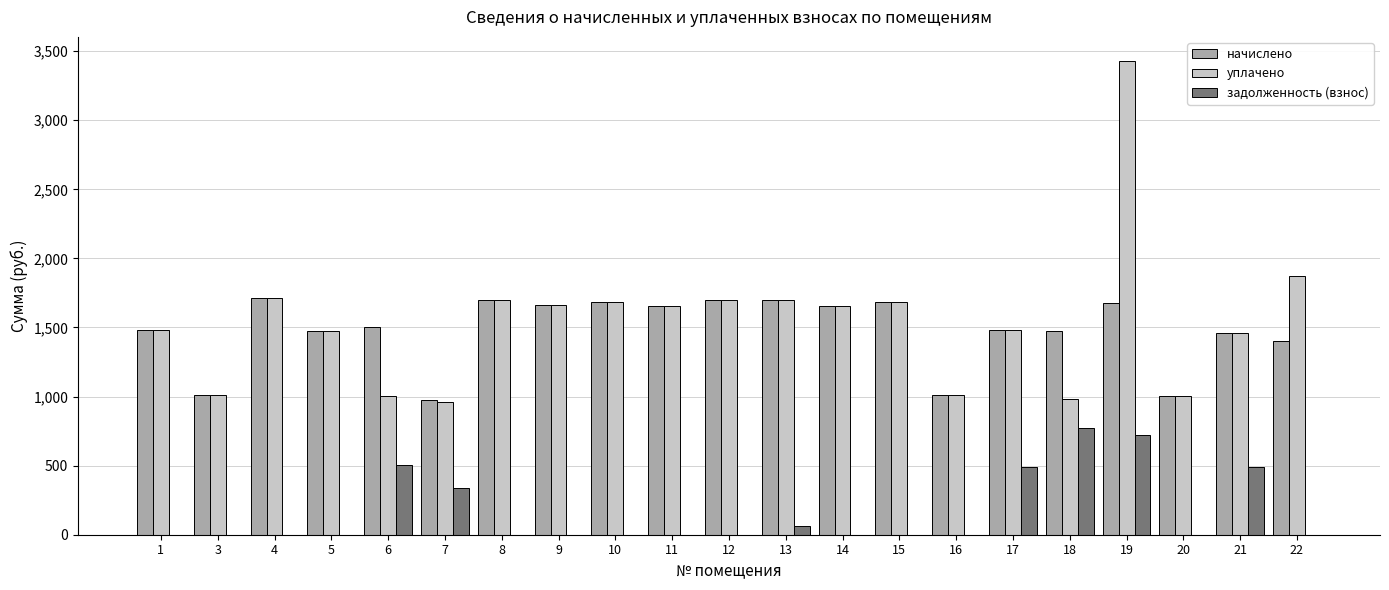

Is the value of начислено at 20 greater than the value of задолженность (взнос) at 16?

Yes